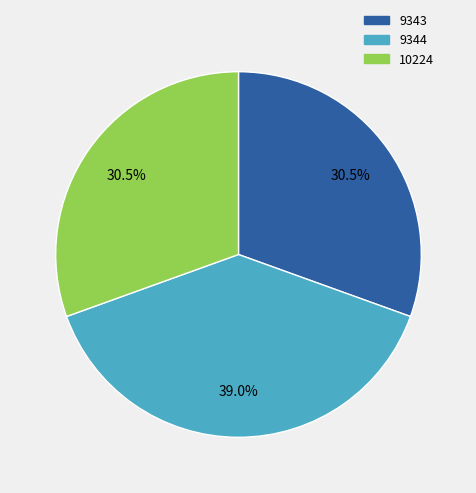

Count the number of slices in the pie.

3